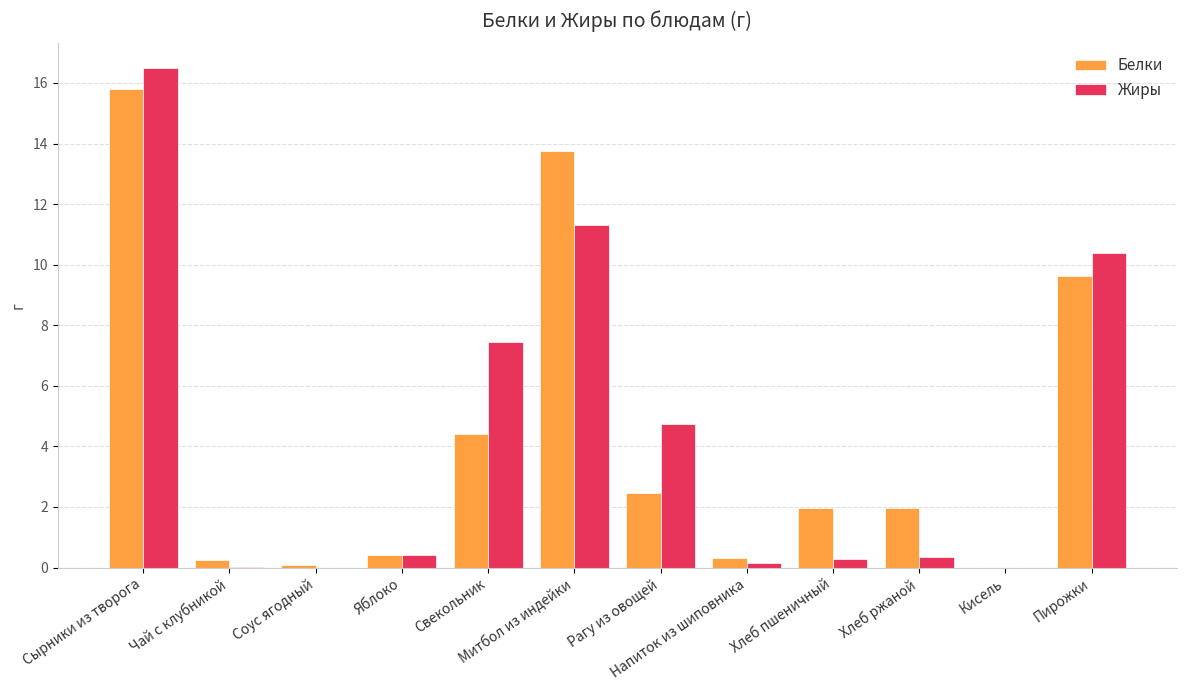

What is the difference between the Белки values at Кисель and Хлеб ржаной?

2.0